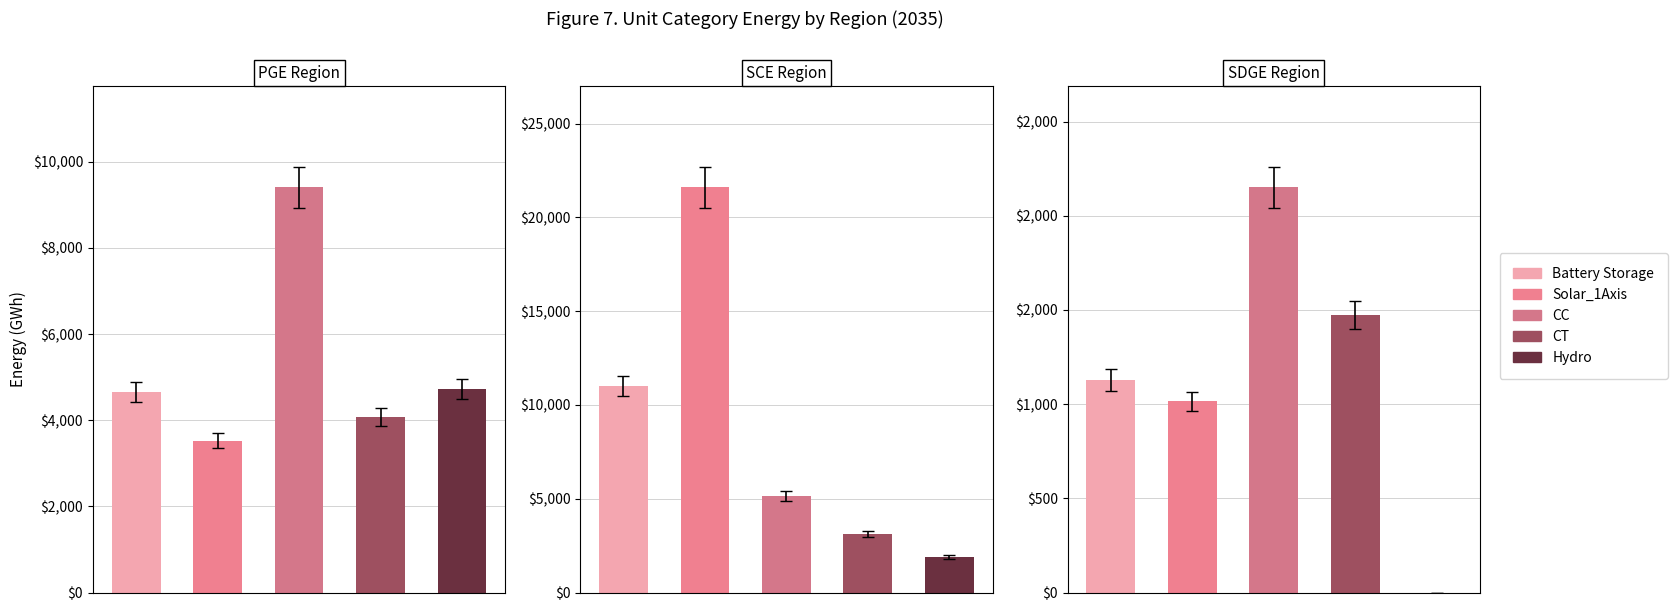

What is the total value across all series at SCE?

42807.4